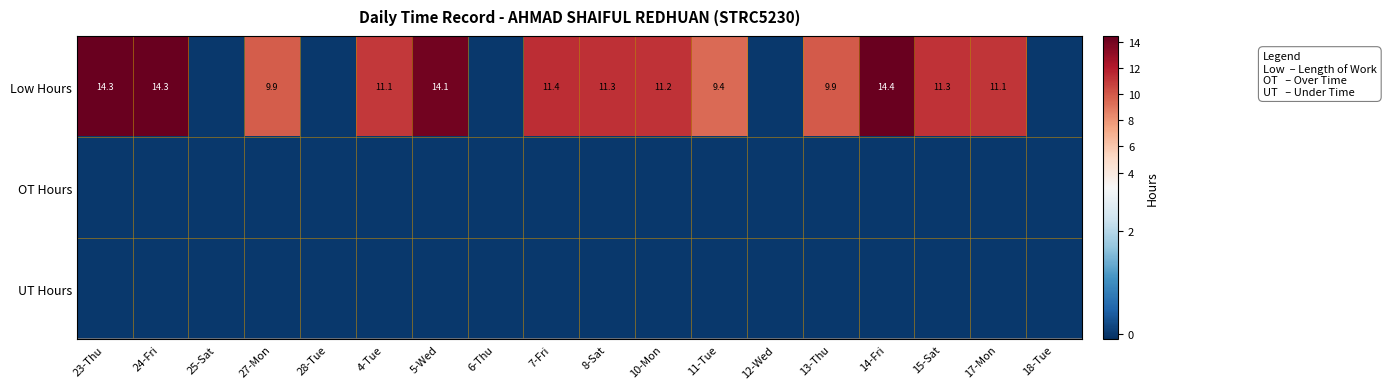

Which category has the highest value in the Low Hours series?

14-Fri